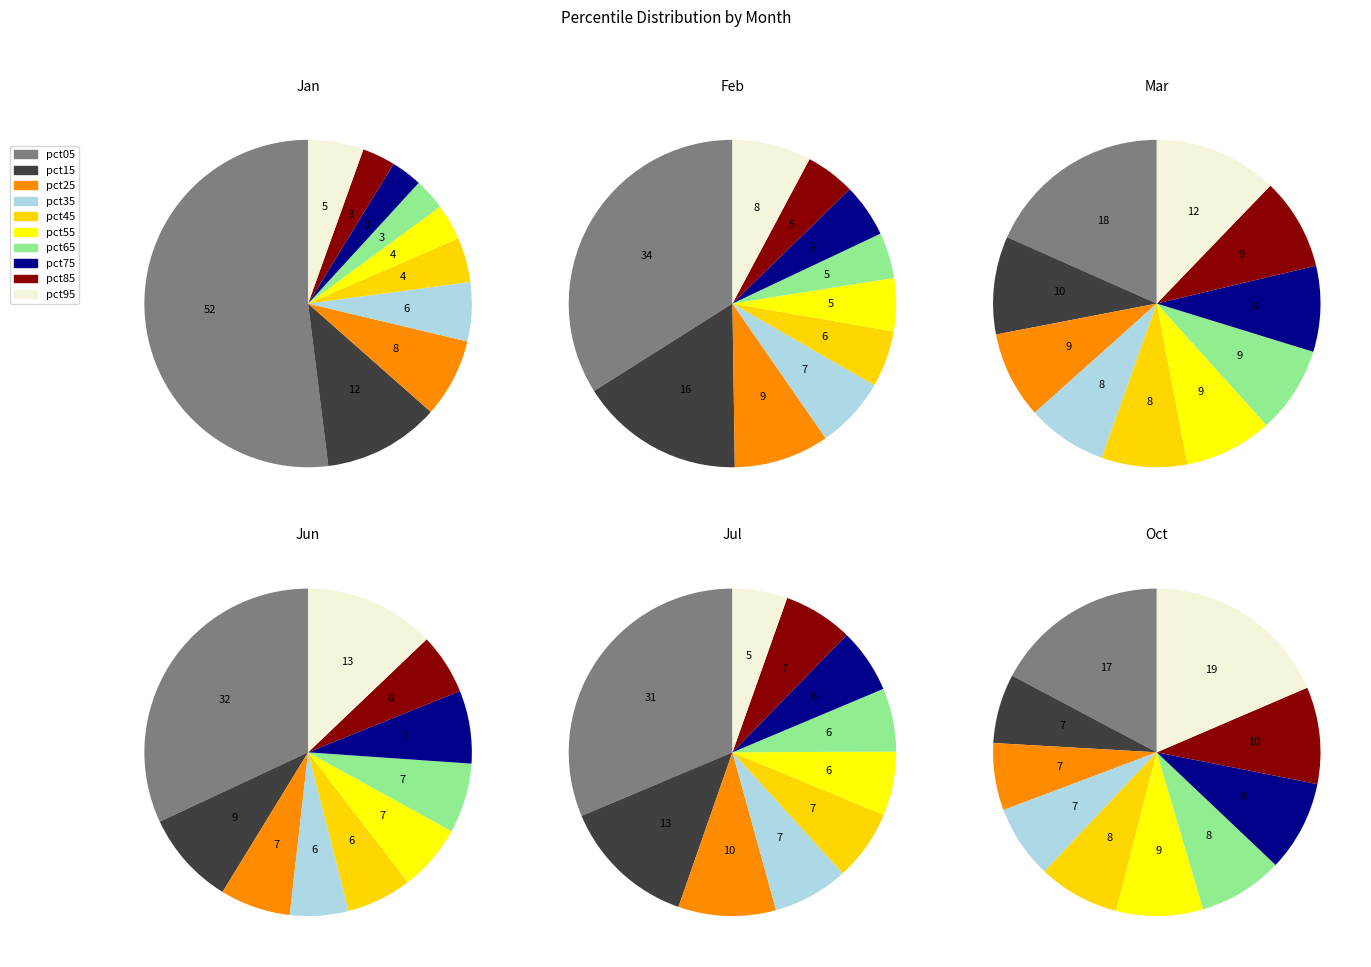

To the nearest percent, what percentage of the pie is pct25?

9%